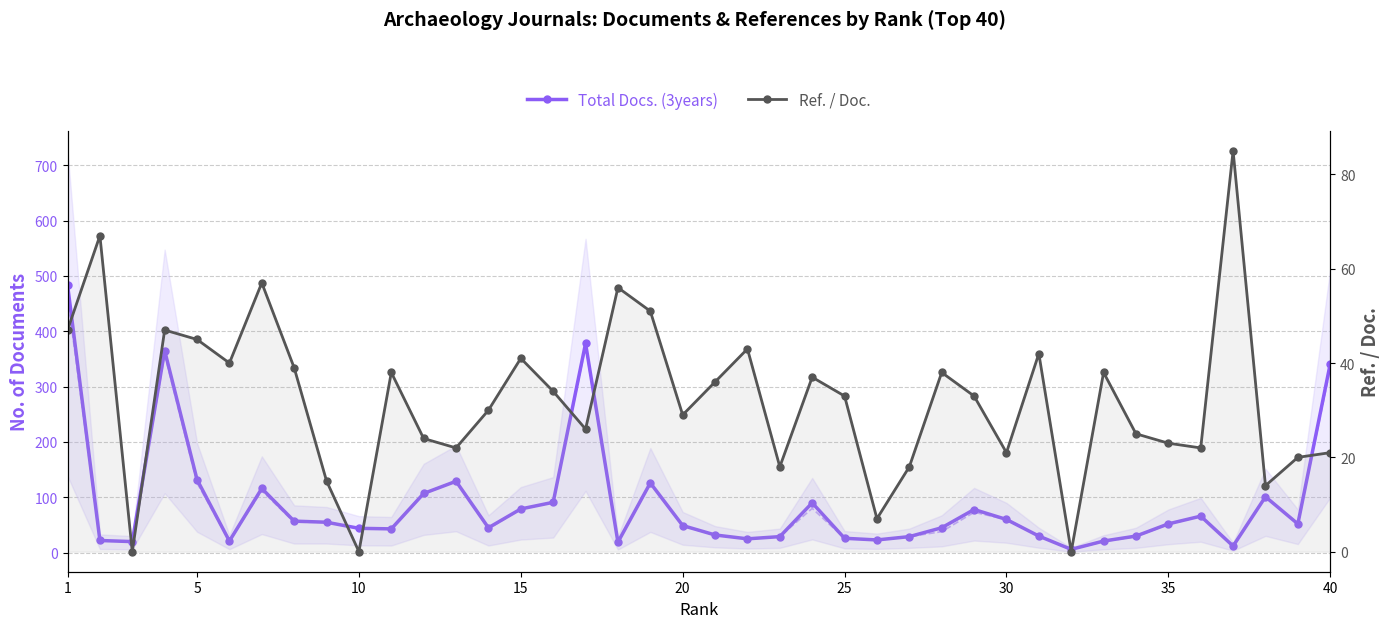

Which series ends up on top after the final intersection of Ref. / Doc. and Total Docs. (3years)?

Total Docs. (3years)